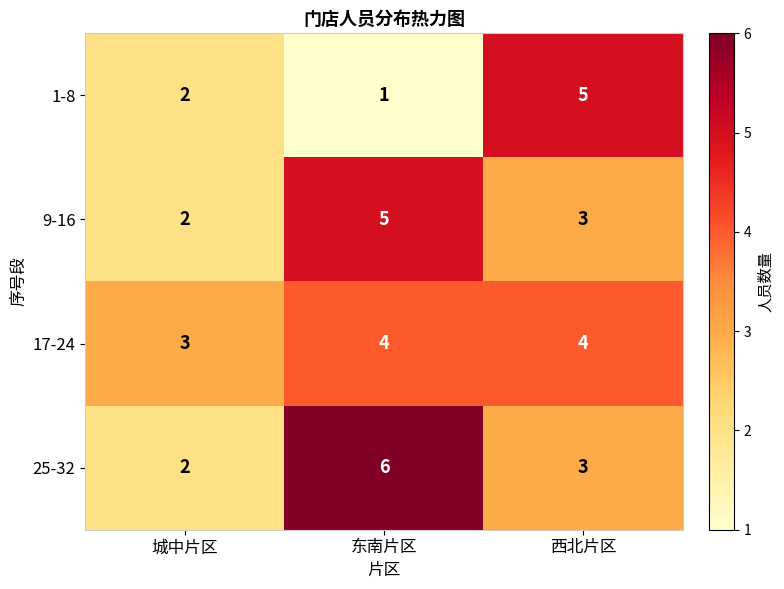

At which label is 9-16 closest to 3?

西北片区